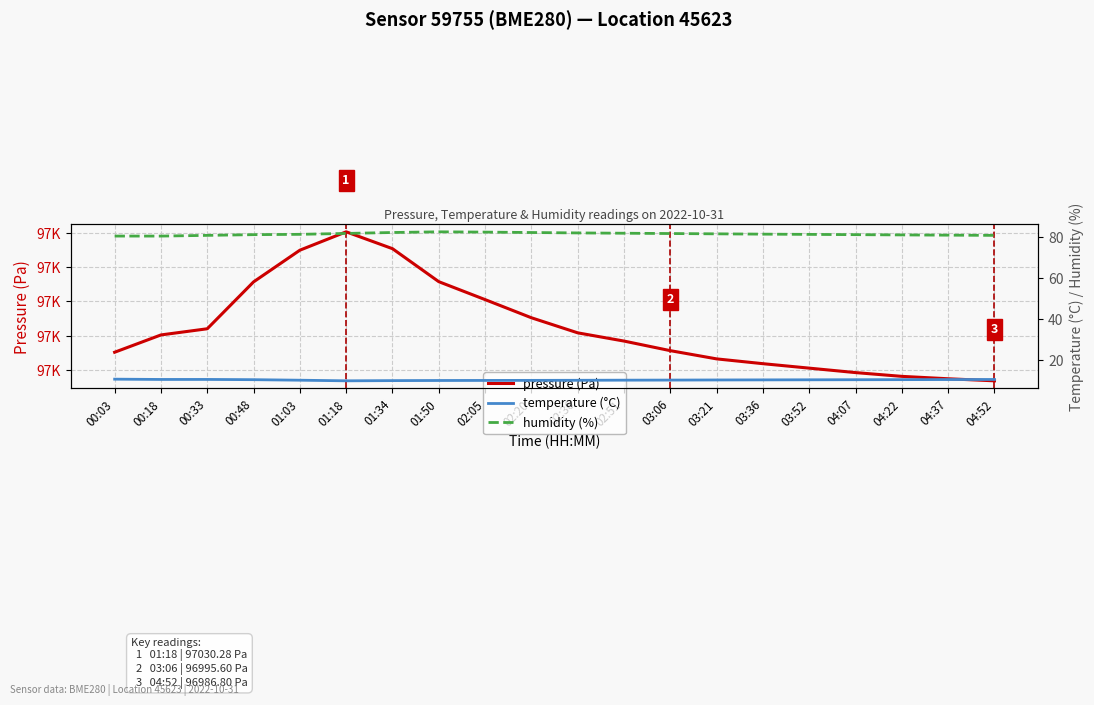

True or false: temperature (°C) has a value of 7.2 at 04:22.

False